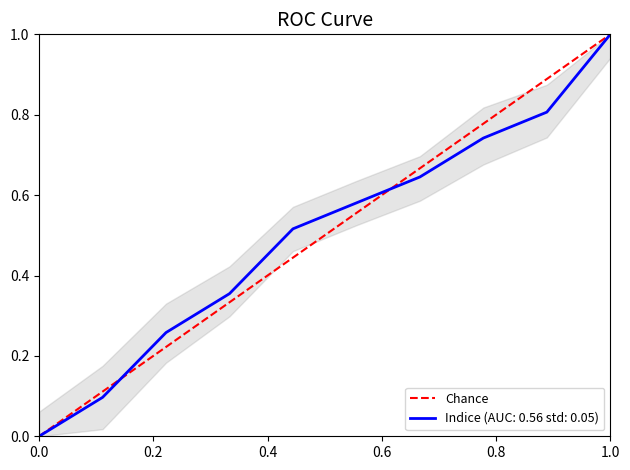

At which label does Indice (AUC: 0.56 std: 0.05) reach its peak?

1.0